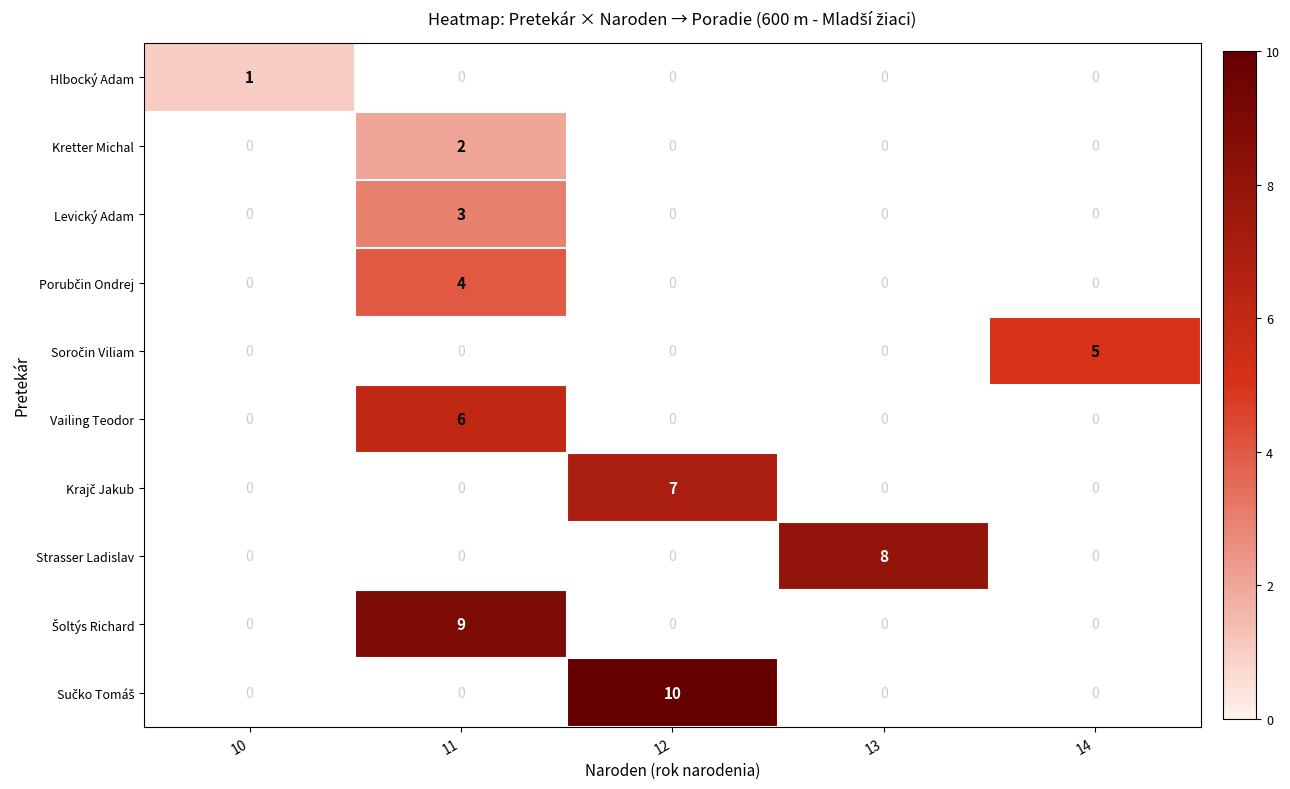

True or false: Strasser Ladislav has a value of 0 at 11.

True